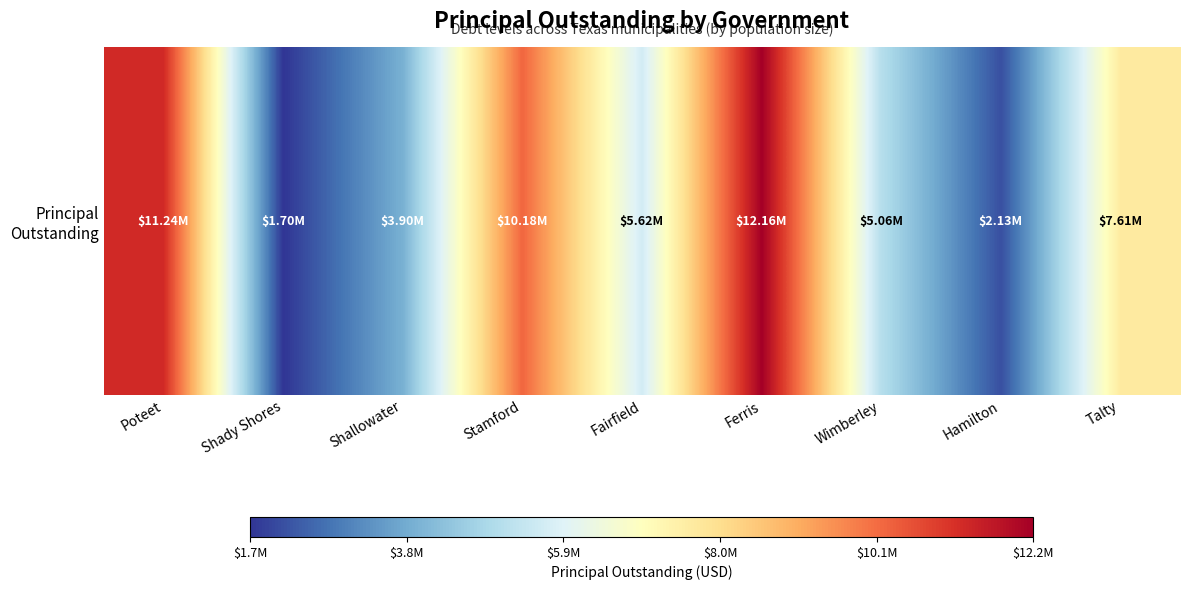

What is the change in value from Shallowater to Talty?

+3705000